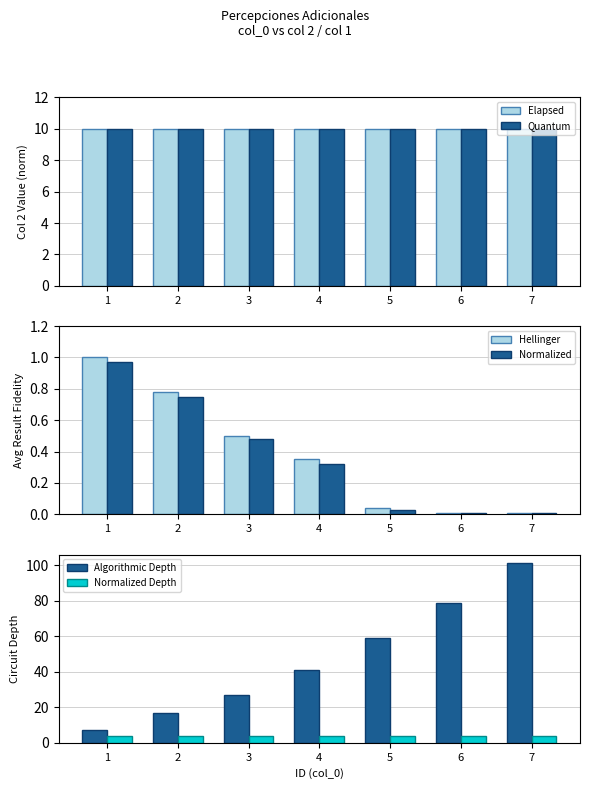

How many series are shown in this chart?

6